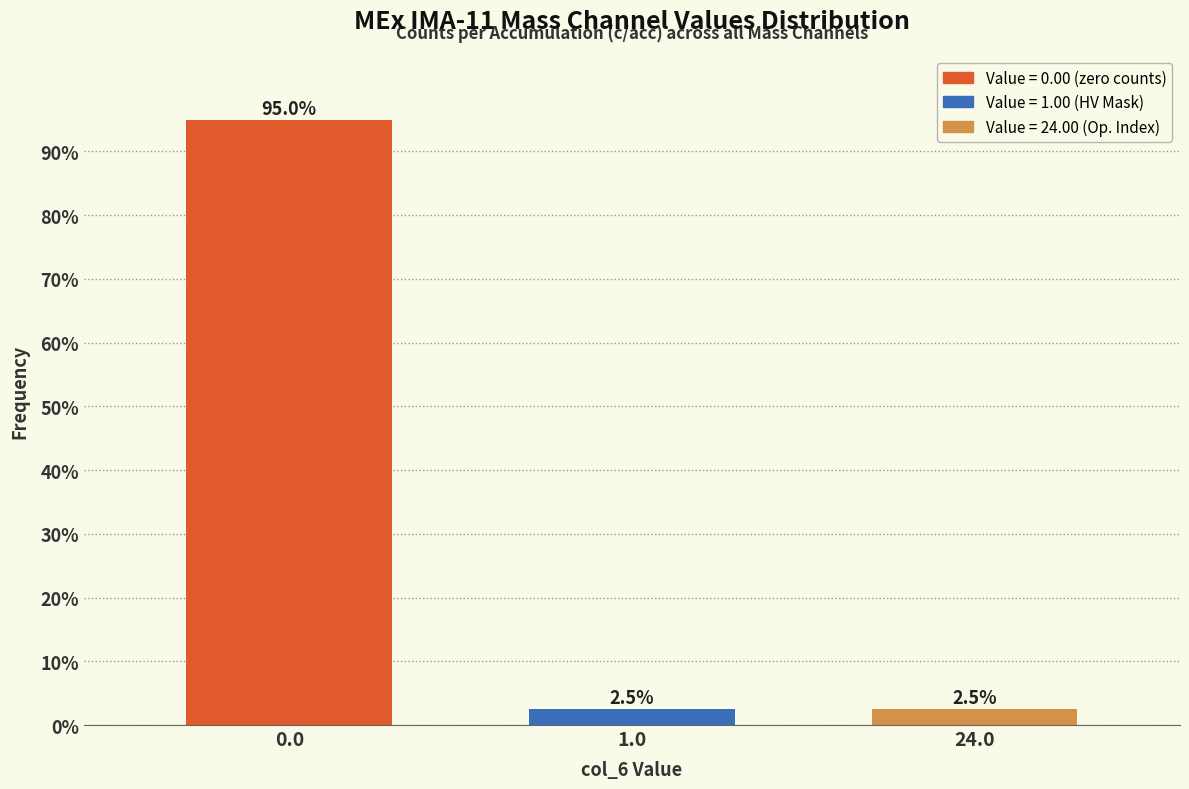

Reading left to right, what are all the values shown in this chart?

0.0=95.0	1.0=2.5	24.0=2.5